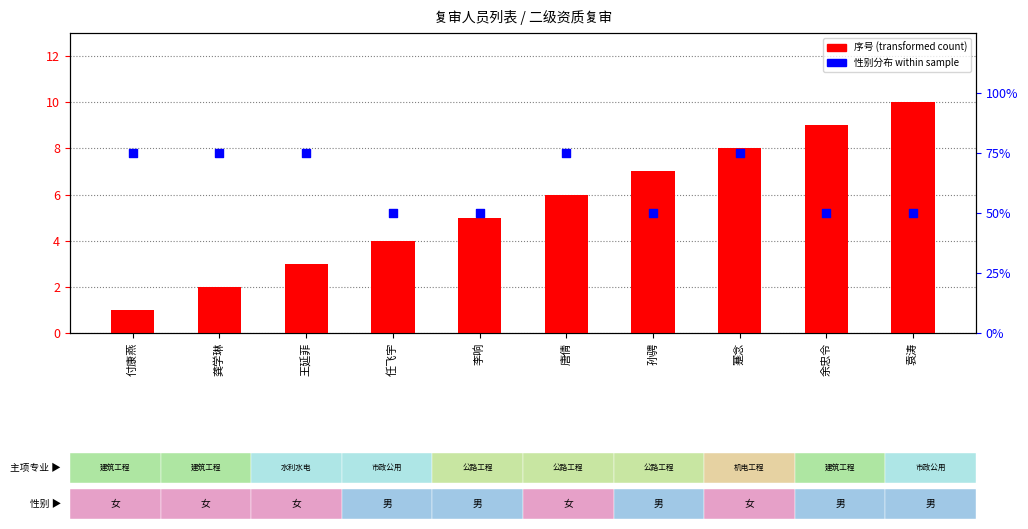

Which series contains the lowest Y value?

序号 (count)